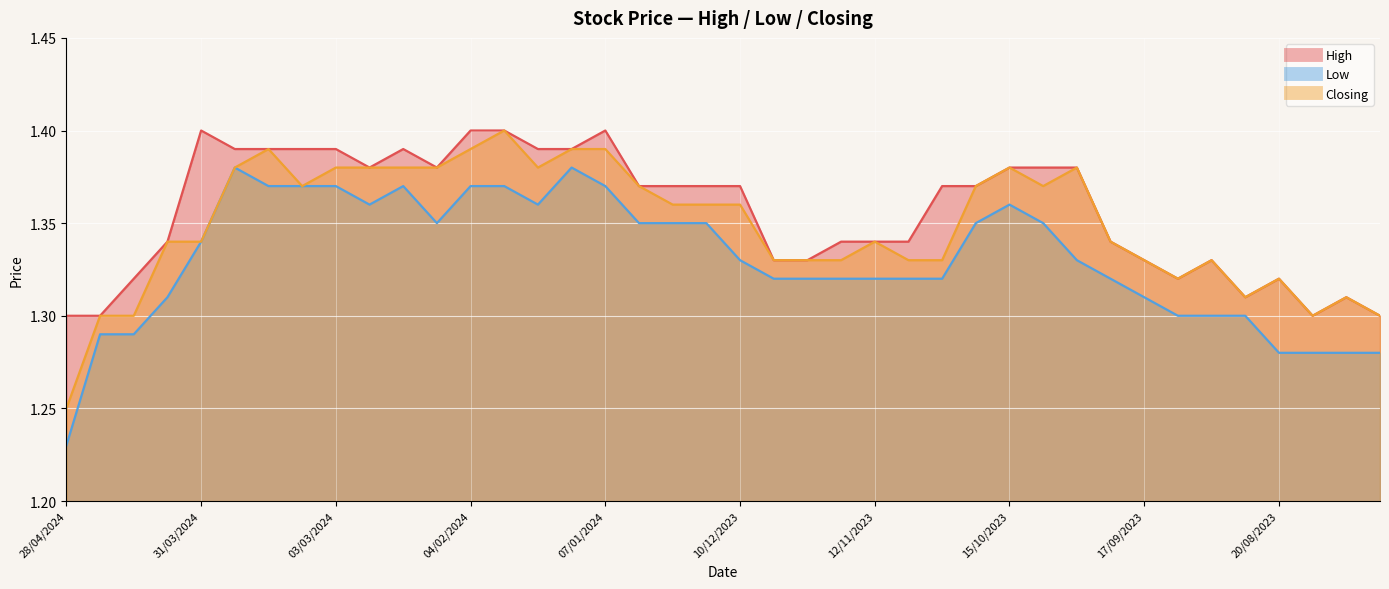

True or false: High and Low intersect in this chart.

False